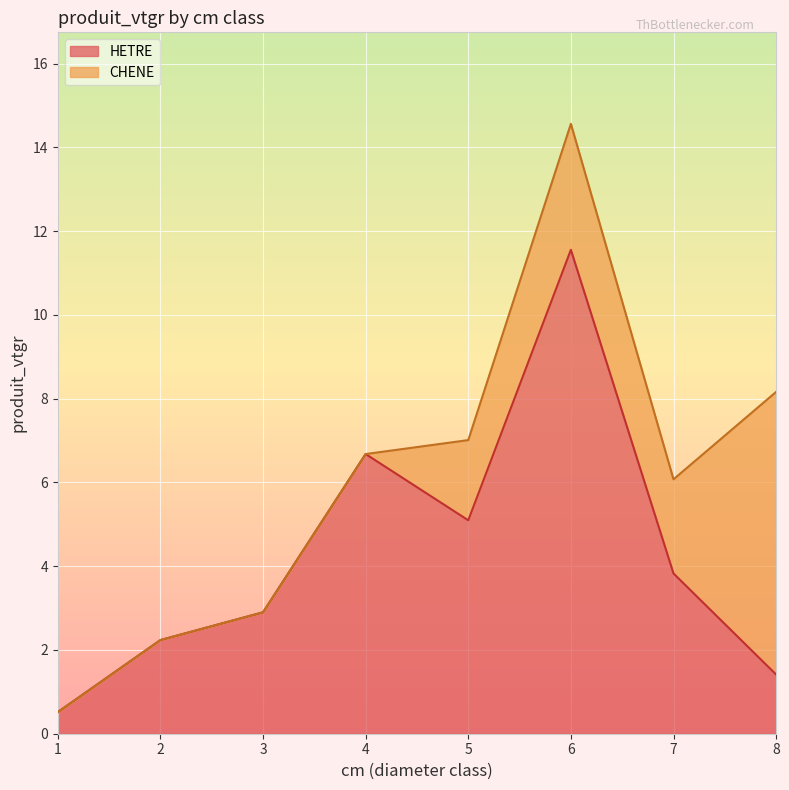

True or false: the data shows 0.9 at 3.

False